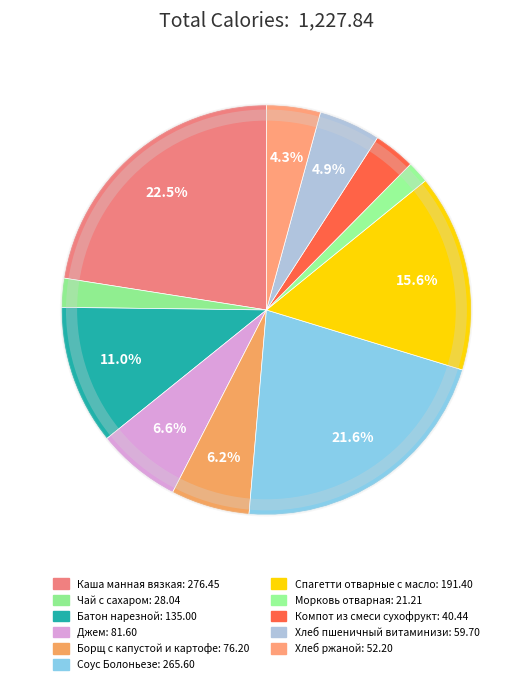

Rank the categories by value from highest to lowest.

Каша манная вязкая, Соус Болоньезе, Спагетти отварные с маслом, Батон нарезной, Джем, Борщ с капустой и картофелем, Хлеб пшеничный витаминизированный, Хлеб ржаной, Компот из смеси сухофруктов, Чай с сахаром, Морковь отварная